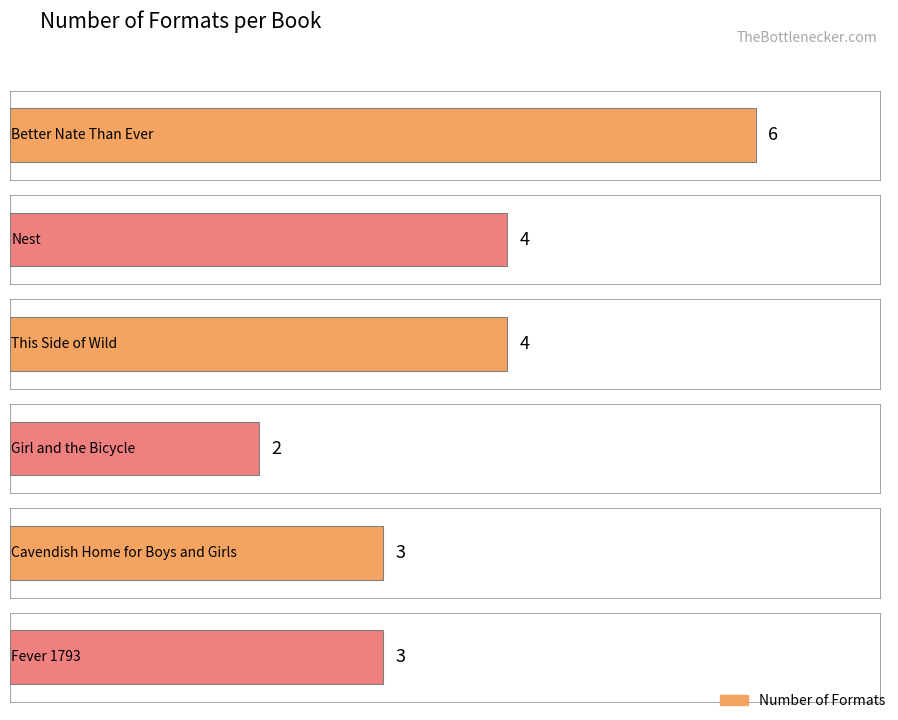

List the labels in order of value, smallest first.

Girl and the Bicycle, Cavendish Home for Boys and Girls, Fever 1793, Nest, This Side of Wild, Better Nate Than Ever